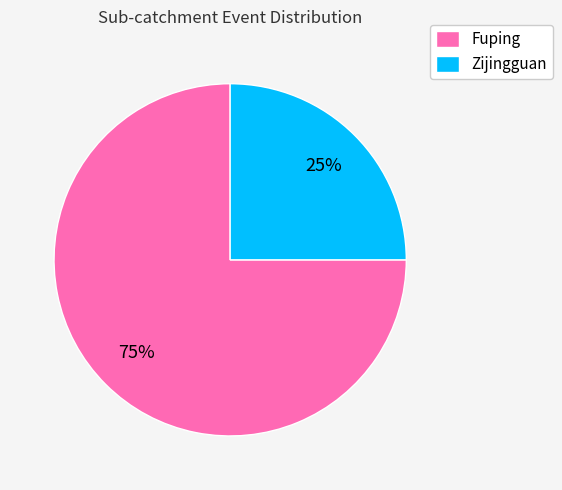

Rank the categories by value from lowest to highest.

Zijingguan, Fuping